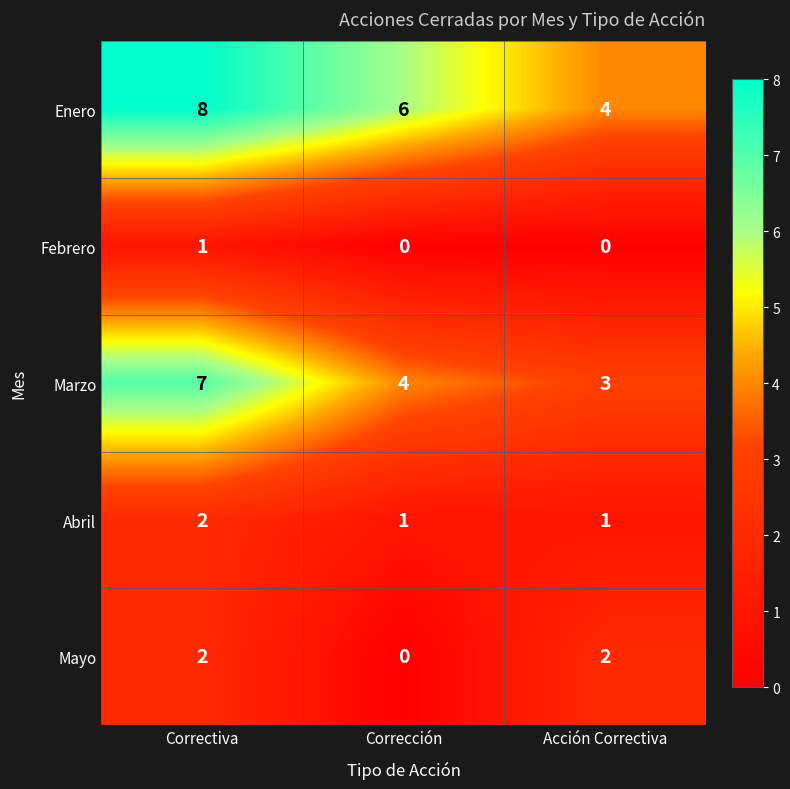

Count the number of categories in the chart.

3